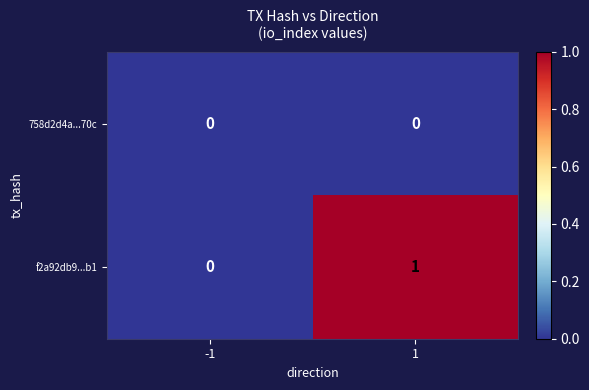

Count the number of categories in the chart.

2